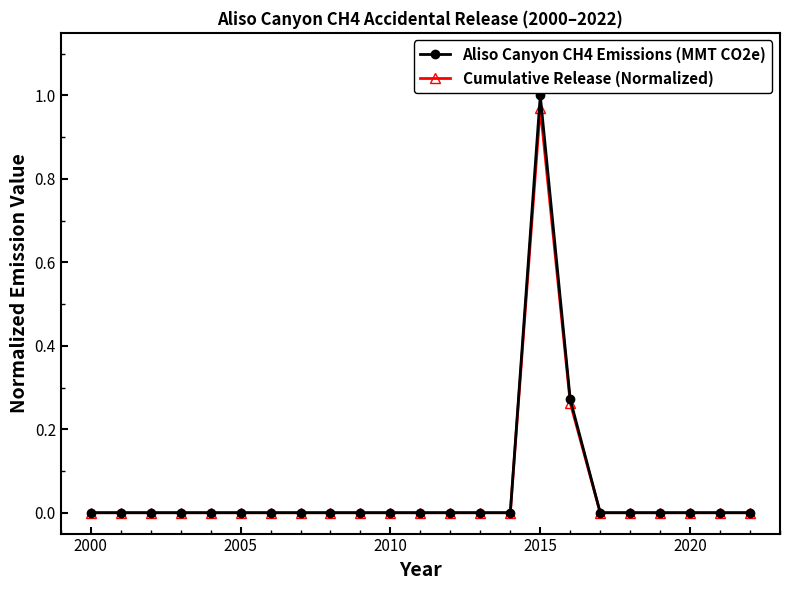

True or false: Cumulative Release (Normalized) has more than 0 interior local peaks.

True